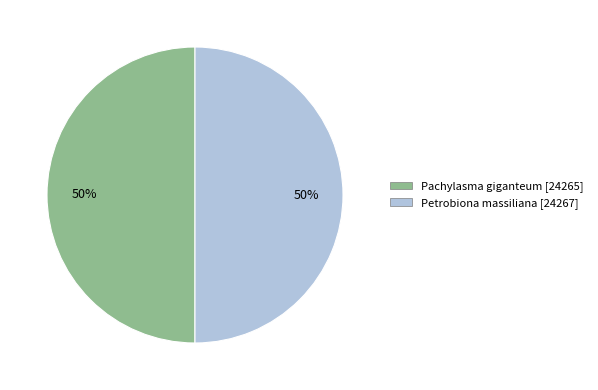

Approximately how many times larger is the value at Pachylasma giganteum compared to Petrobiona massiliana?

1.0